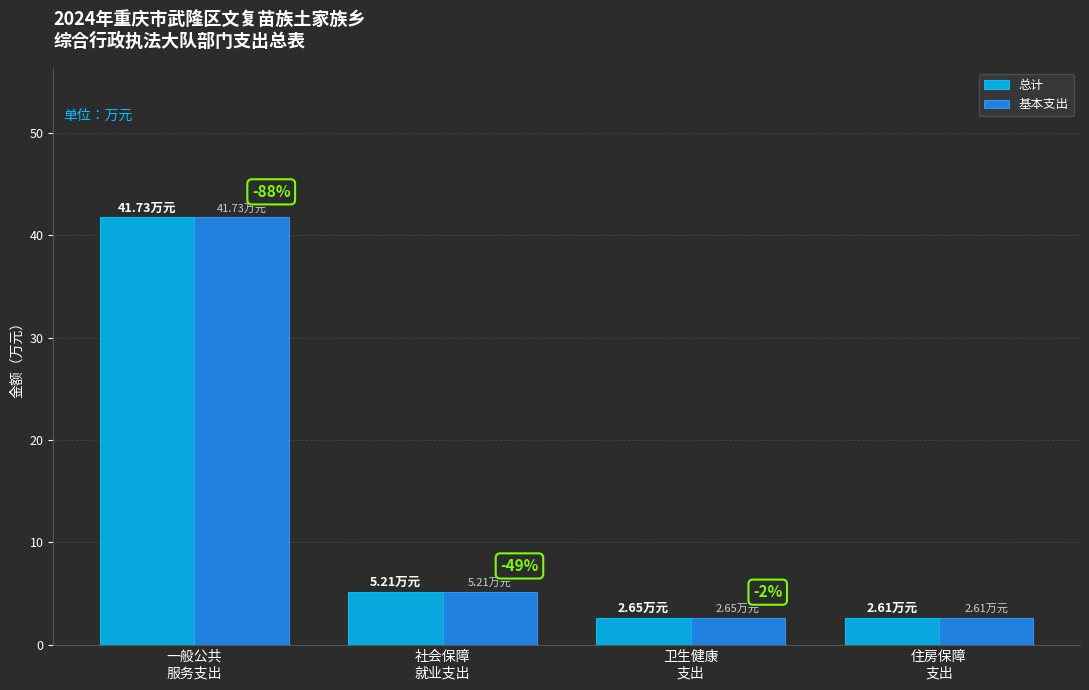

What is the sum of all 总计 values?

52.2